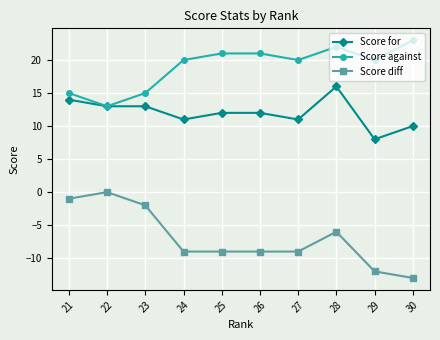

How many lines are shown in the chart?

3